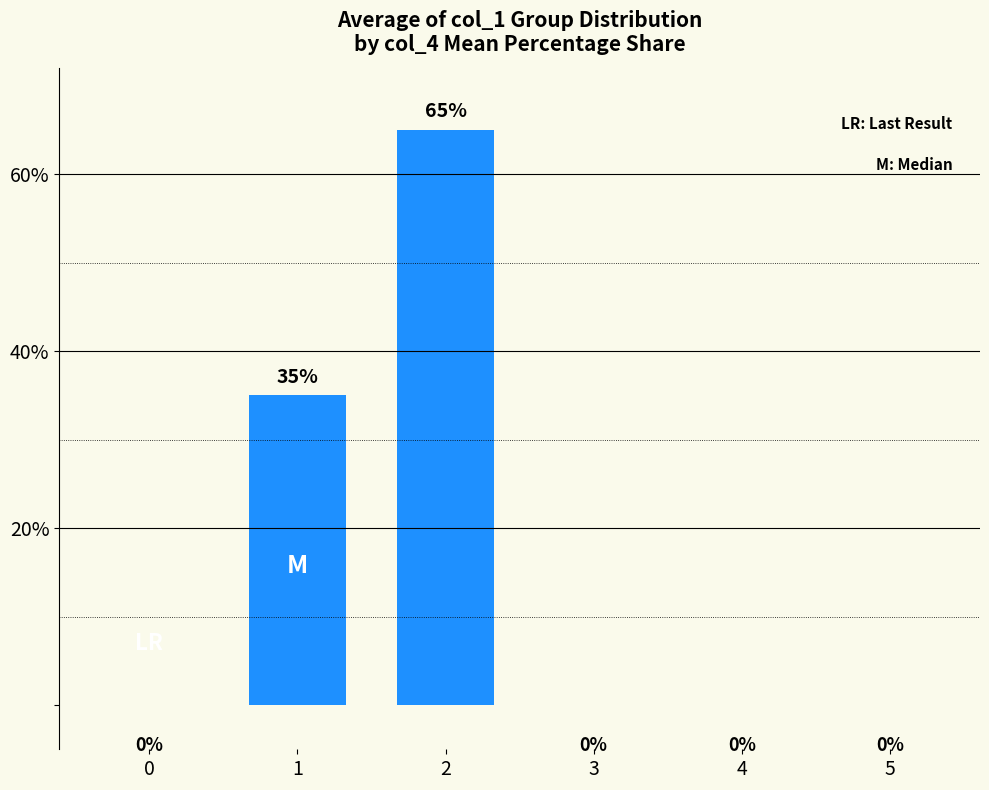

What is the maximum value shown in the chart?

65